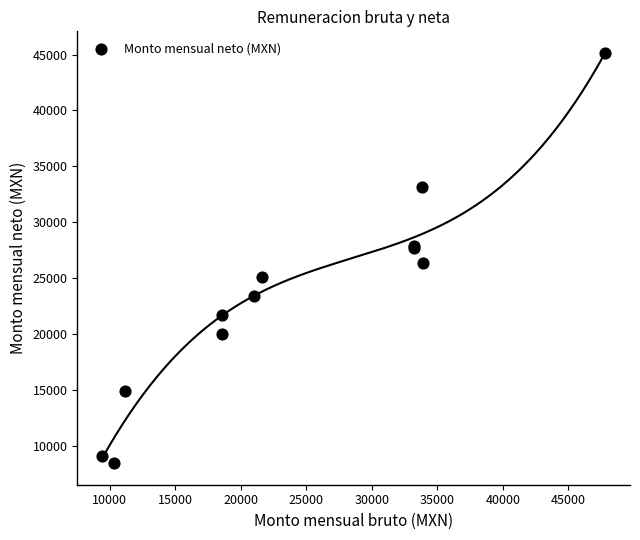

What Y value in the scatter plot is closest to 26779?

26351